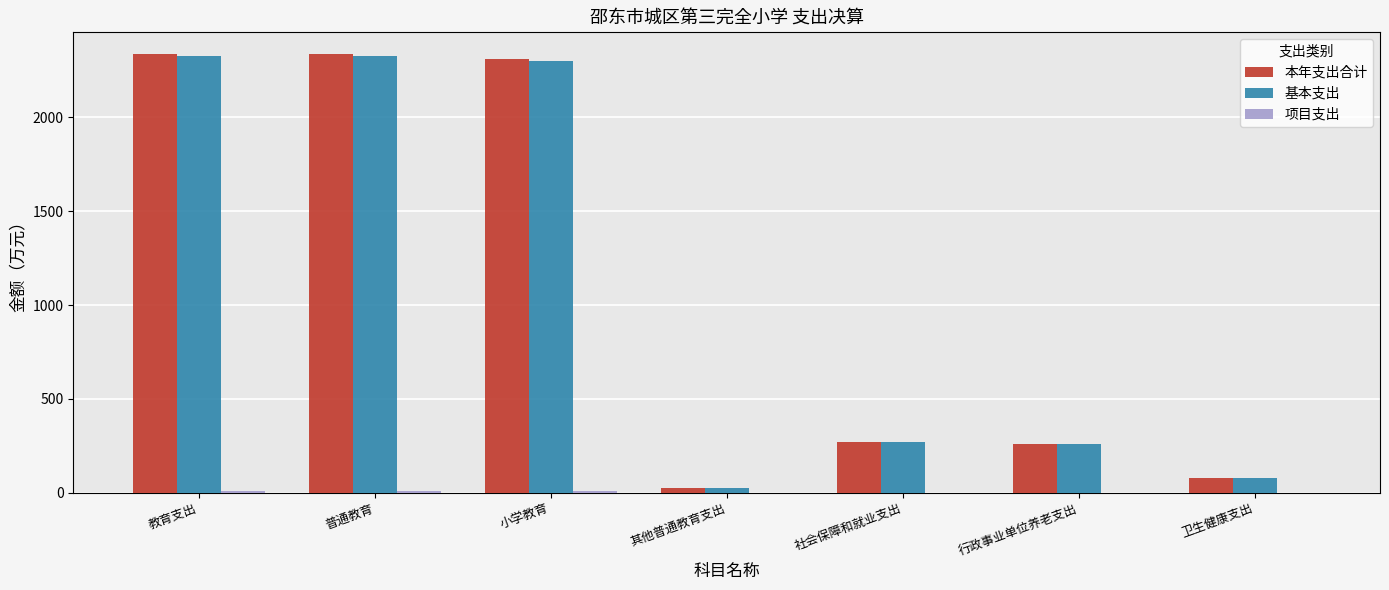

Is the value of 基本支出 at 教育支出 greater than the value of 本年支出合计 at 卫生健康支出?

Yes